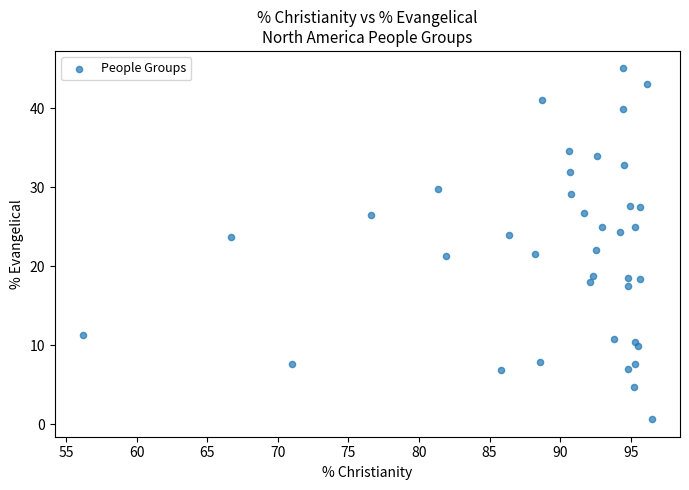

What is the range of X values (max minus min)?

40.3